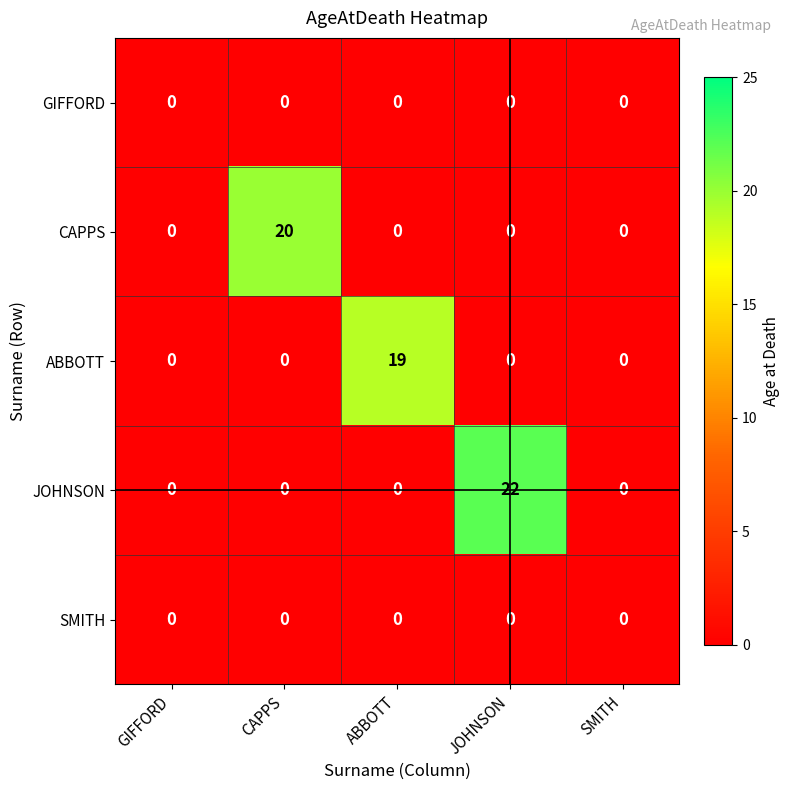

Reading left to right, extract all data points from this chart.

GIFFORD: GIFFORD=0	CAPPS=0	ABBOTT=0	JOHNSON=0	SMITH=0
CAPPS: GIFFORD=0	CAPPS=20	ABBOTT=0	JOHNSON=0	SMITH=0
ABBOTT: GIFFORD=0	CAPPS=0	ABBOTT=19	JOHNSON=0	SMITH=0
JOHNSON: GIFFORD=0	CAPPS=0	ABBOTT=0	JOHNSON=22	SMITH=0
SMITH: GIFFORD=0	CAPPS=0	ABBOTT=0	JOHNSON=0	SMITH=0